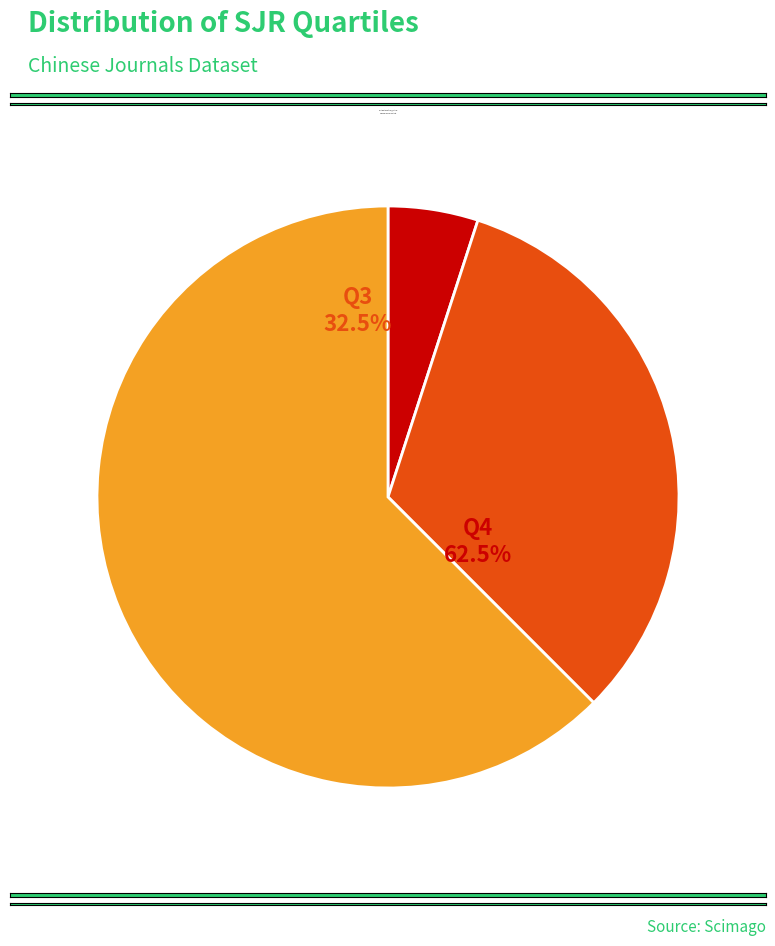

Which slice is the largest?

Q4